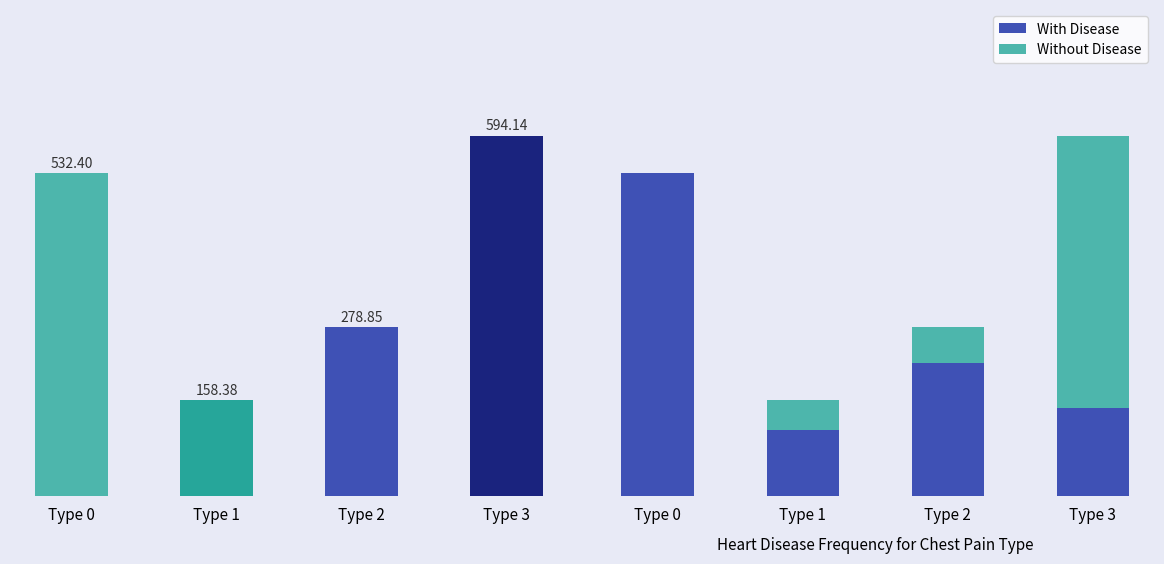

How many groups of bars are there?

4